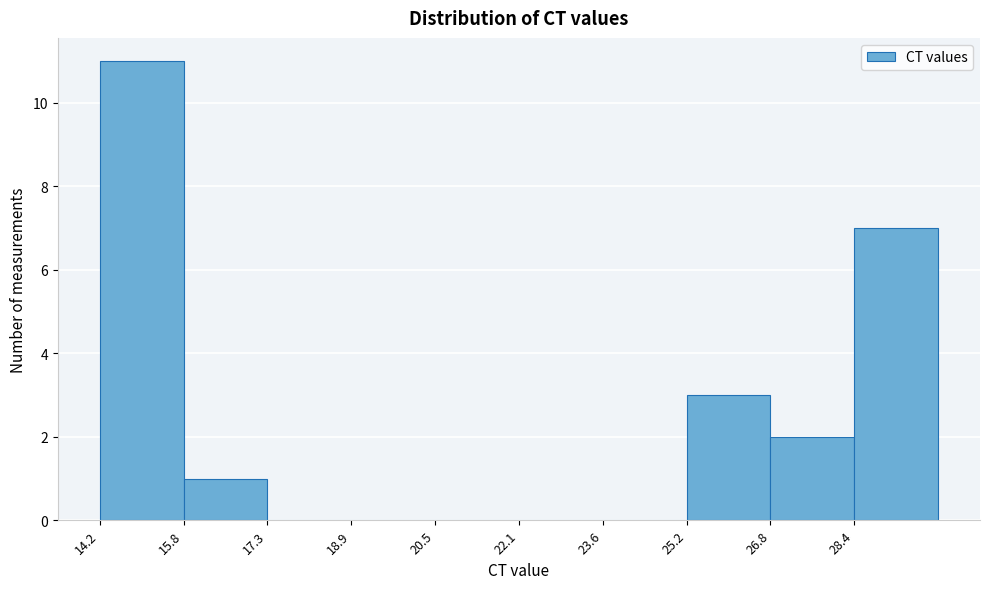

Reading left to right, transcribe this chart: for each bar, give the range it covers on the x-axis and its height. Neither the bar edges nor the heights are printed on the chart, so give them approximately, as read against the axes.

14.2 to 15.8: 11
15.8 to 17.4: 1
17.4 to 19.0: 0
19.0 to 20.4: 0
20.4 to 22.0: 0
22.0 to 23.6: 0
23.6 to 25.2: 0
25.2 to 26.8: 3
26.8 to 28.4: 2
28.4 to 30.0: 7